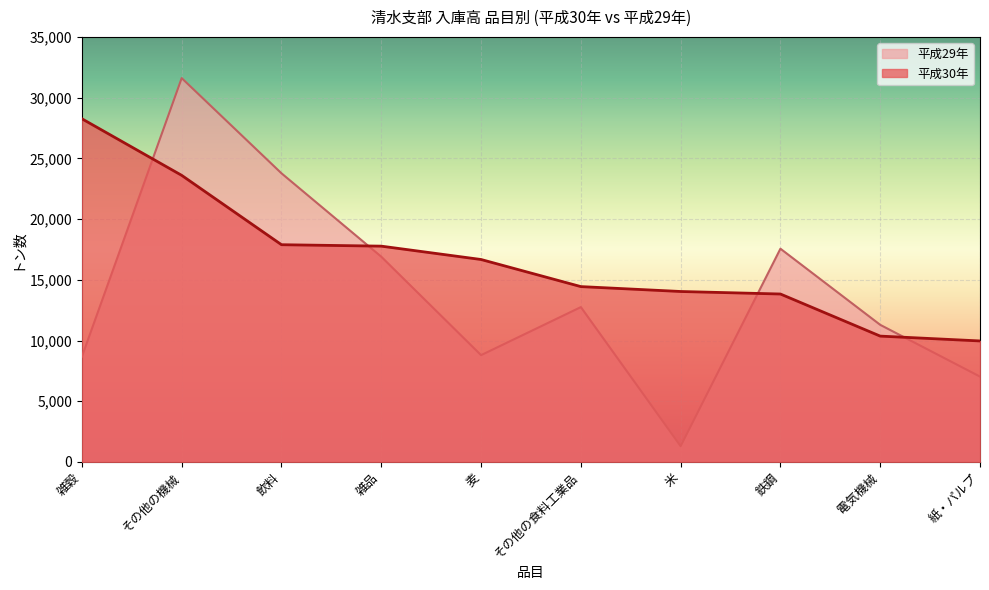

Which series has the largest total across all categories?

平成30年